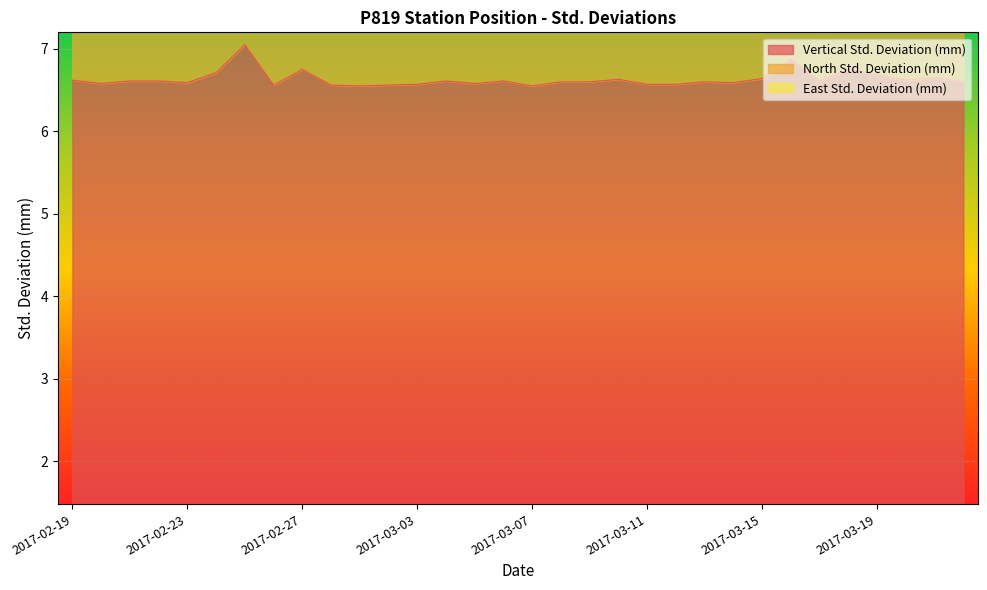

Which series has the largest range (max minus min)?

East Std. Deviation (mm)